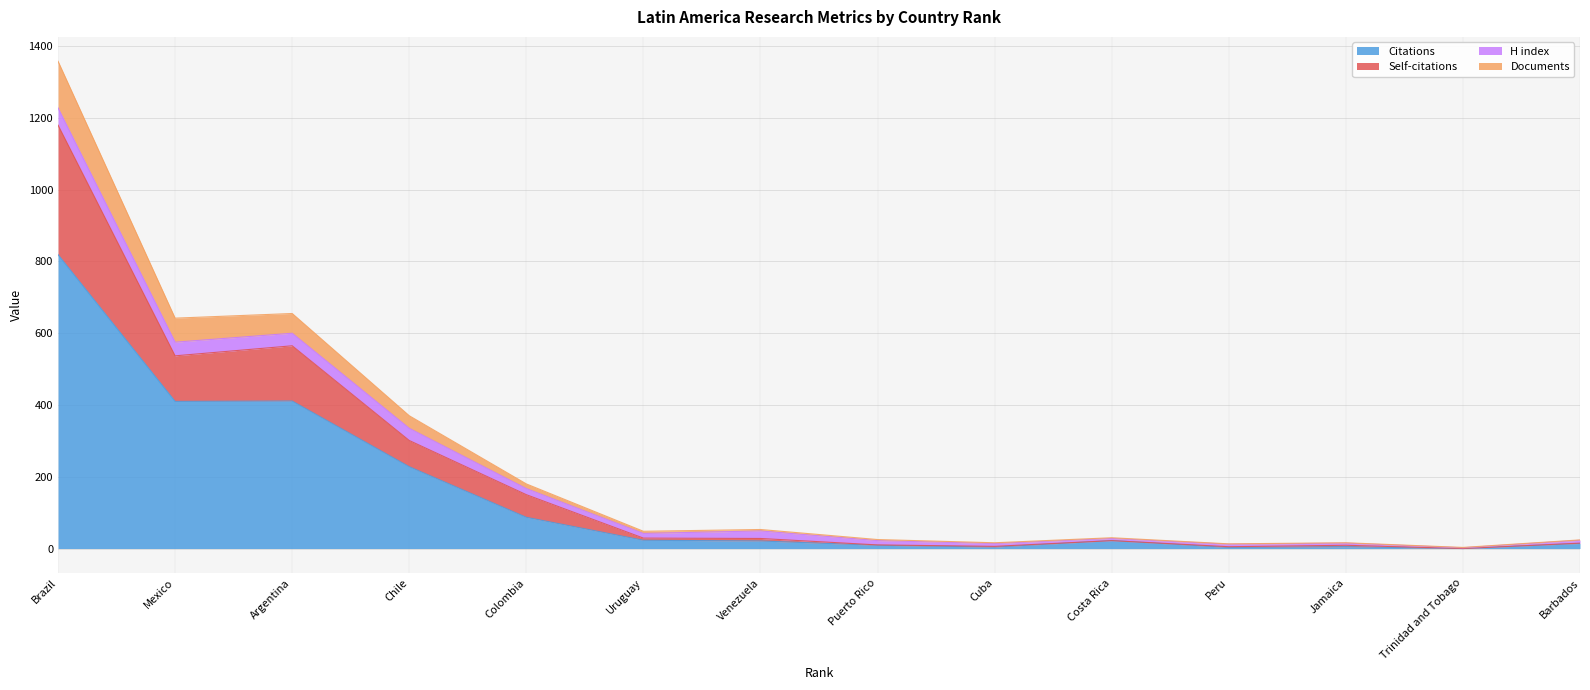

How many values in the Citations series exceed 22?

6